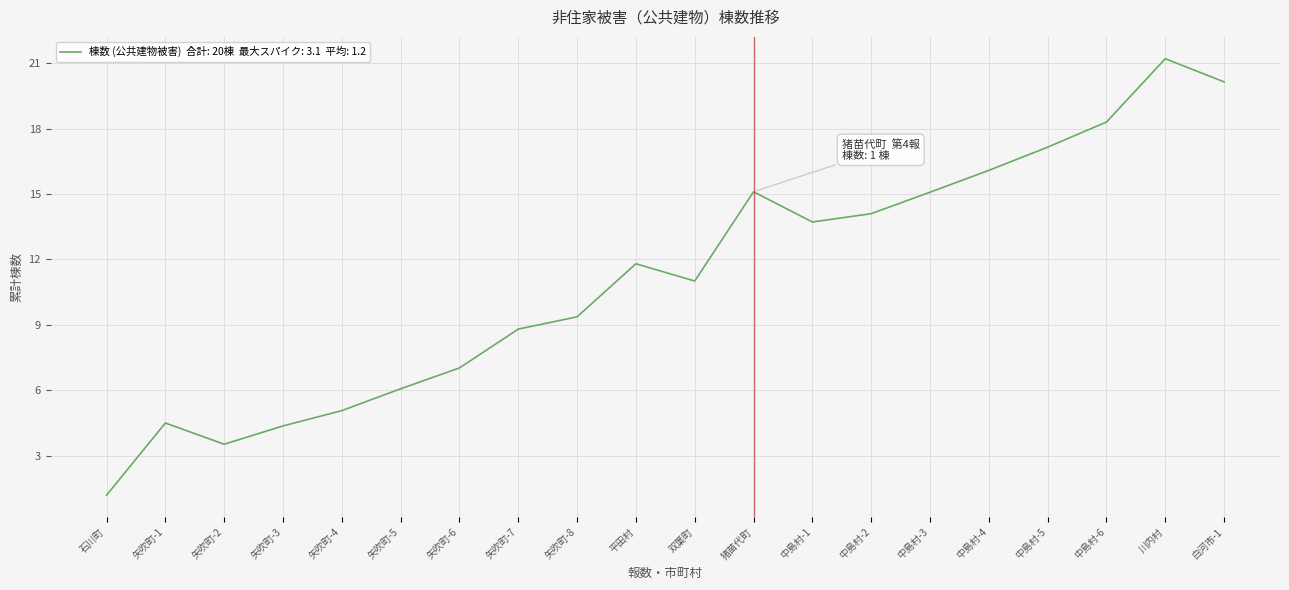

What is the average value?

11.2